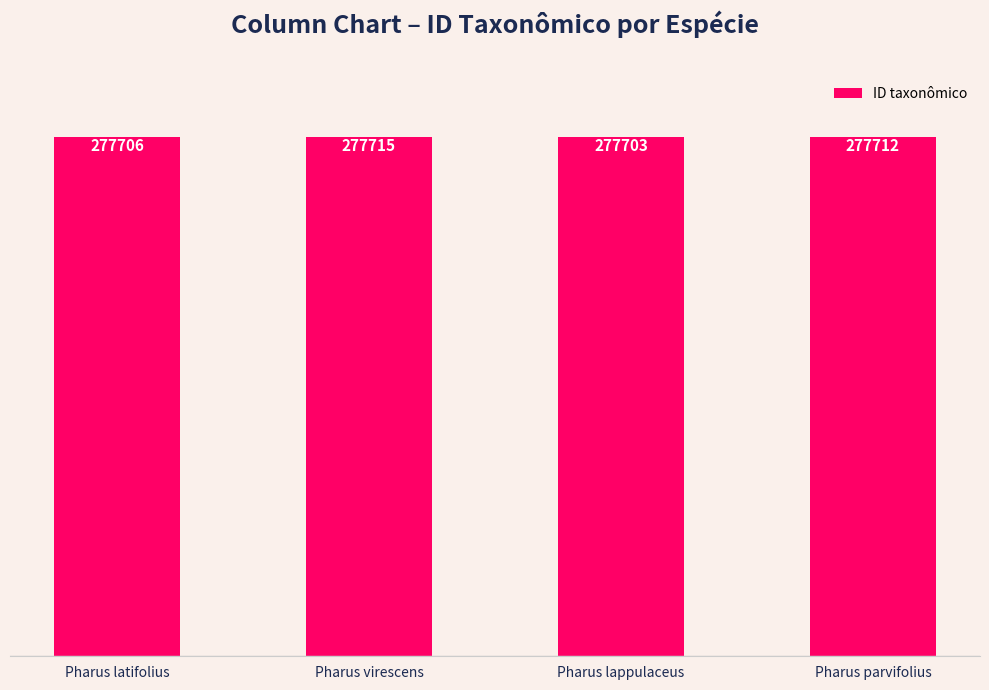

What is the change in value from Pharus virescens to Pharus parvifolius?

-3